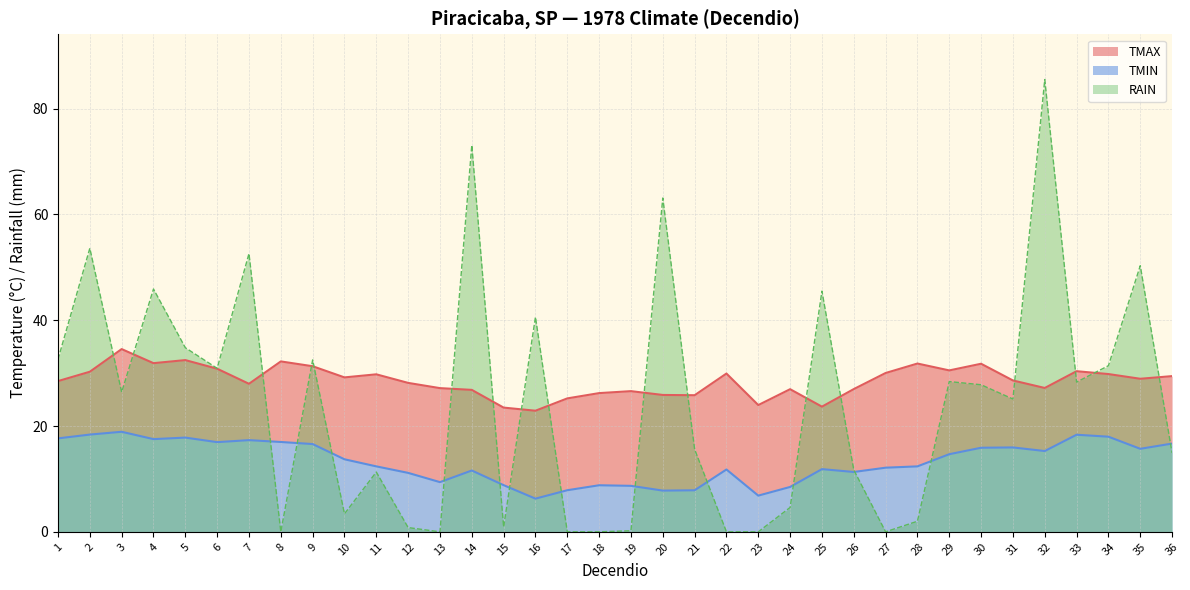

True or false: TMIN has more than 1 points higher than both neighbors.

True